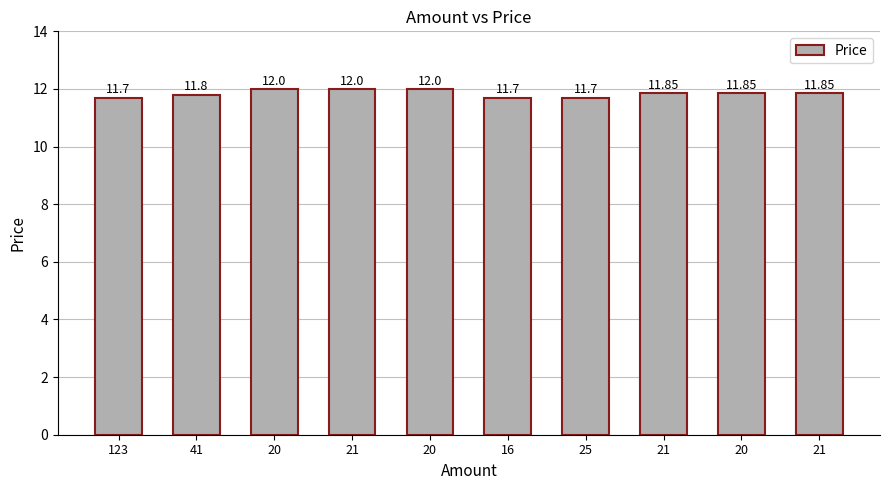

What is the difference between the maximum and minimum values?

0.3